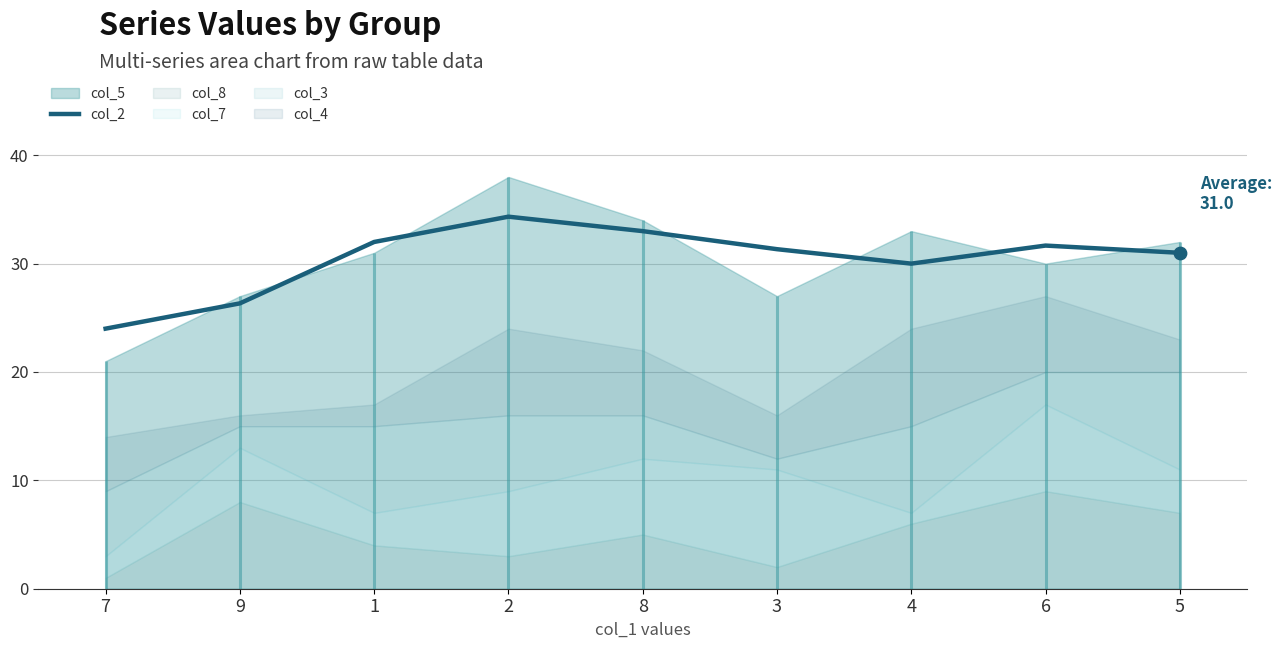

What is the change in value from 7 to 3?

+7.3